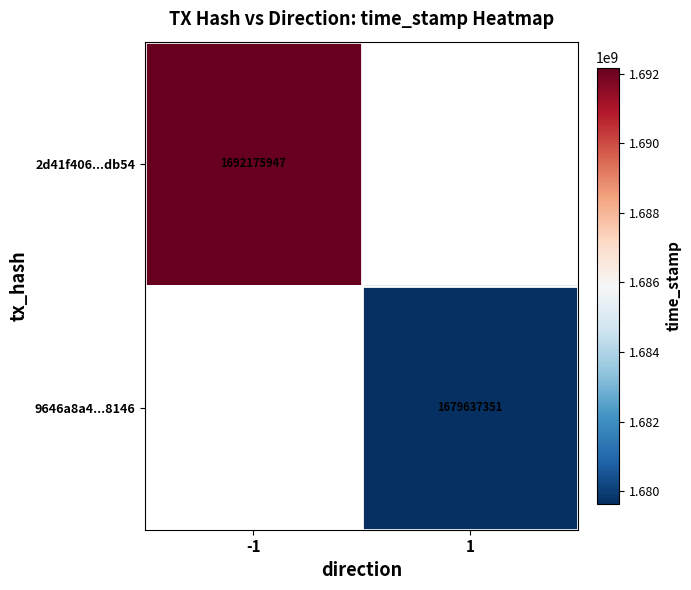

True or false: 2d41f406...db54 has a value of 1692175947 at -1.

True